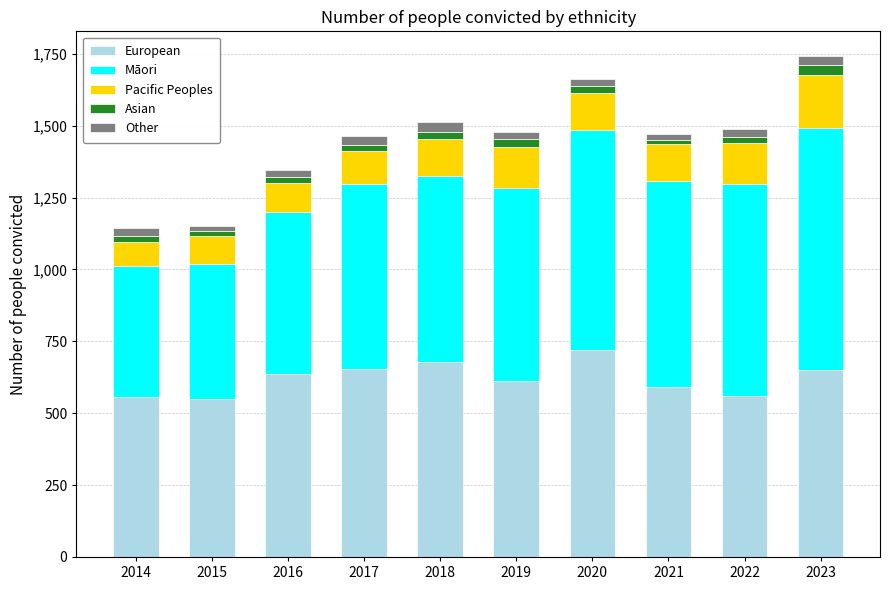

What is the sum of all European values?

6204